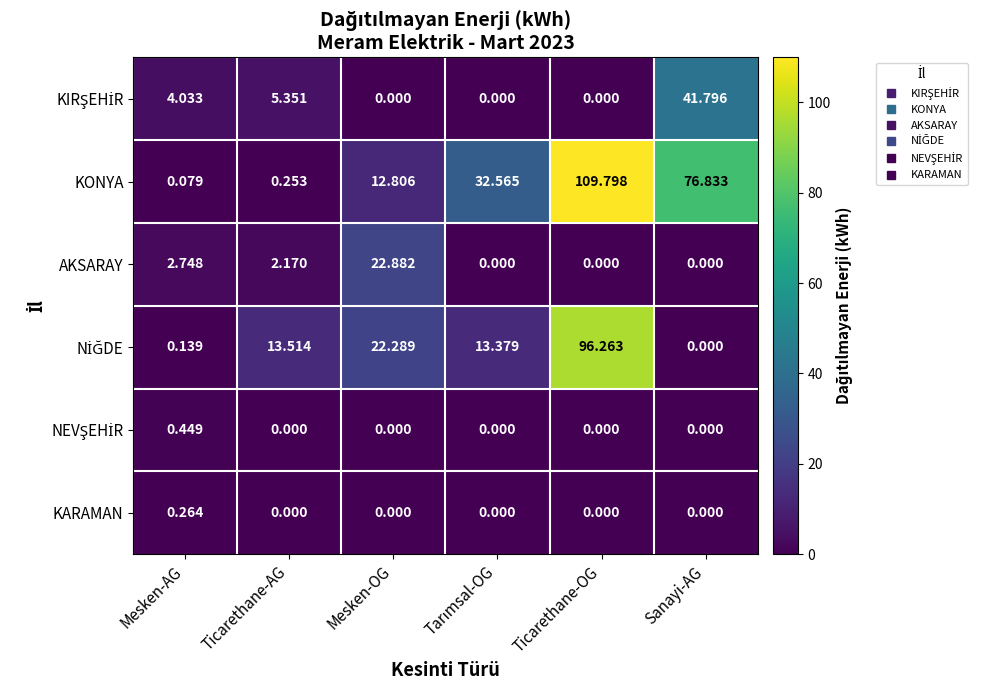

What is the spread (max minus min) of values at Sanayi-AG?

76.8